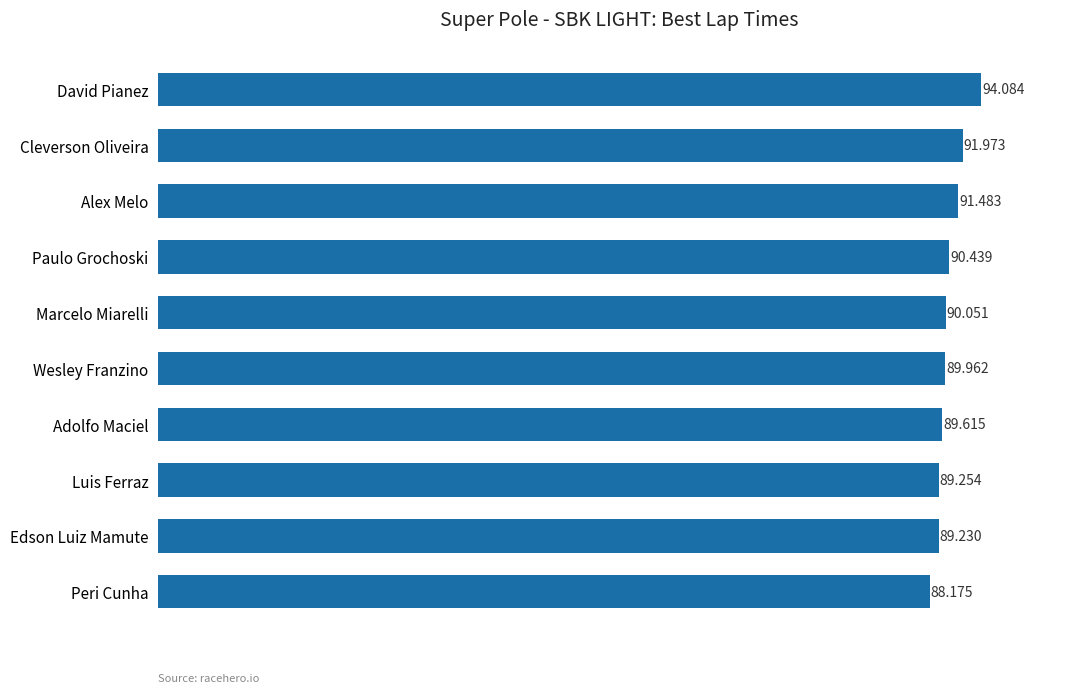

What is the average value?

90.4